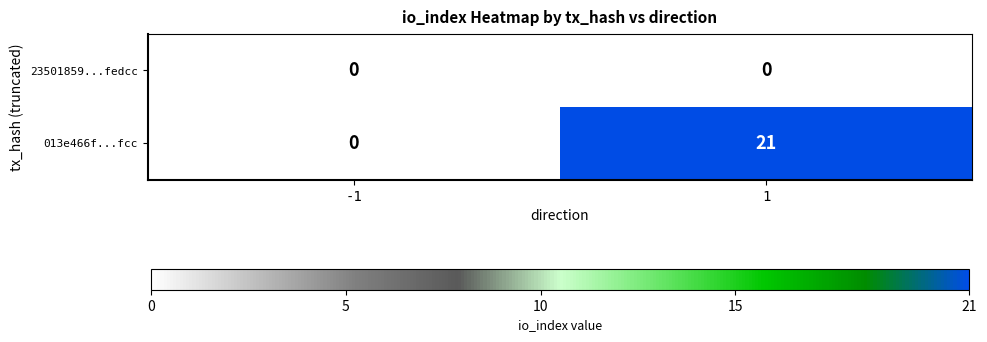

Between -1 and 1, which series saw the biggest shift?

013e466f...fcc